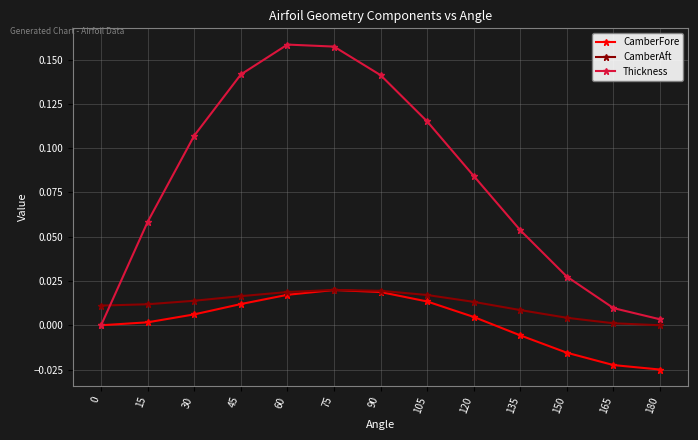

Does the chart display data point markers on the line(s)?

Yes